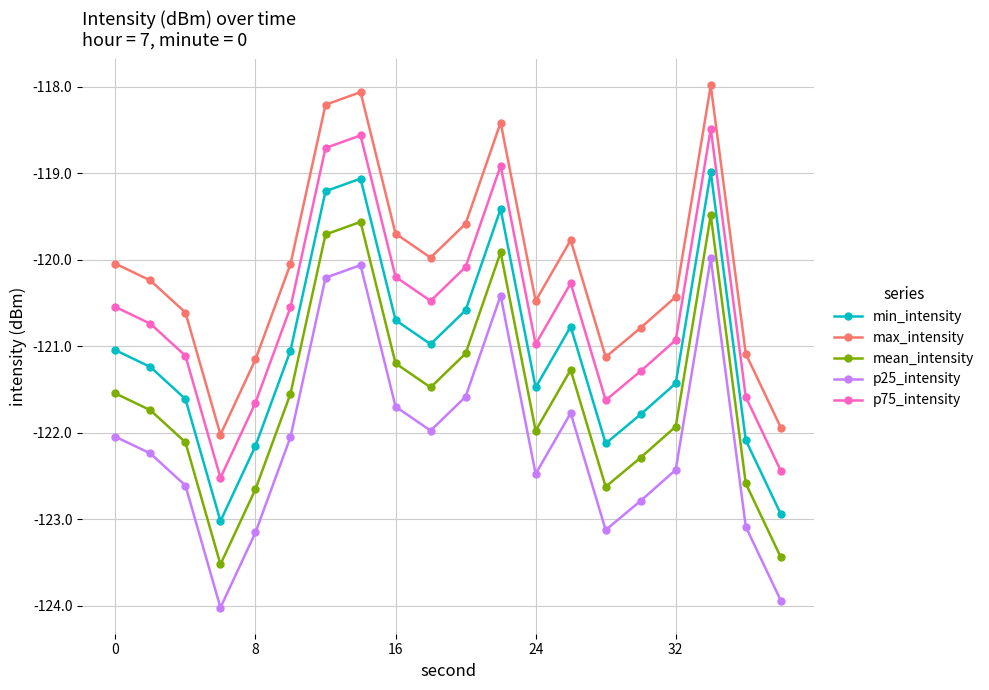

Which series has the largest total across all categories?

max_intensity